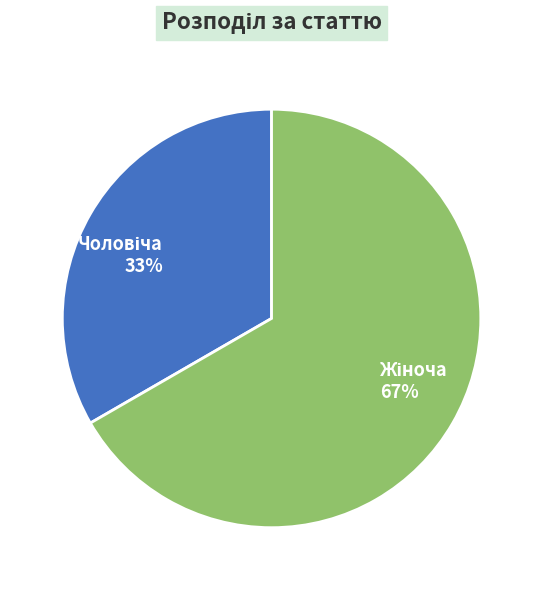

Is there a majority slice in this chart?

Yes